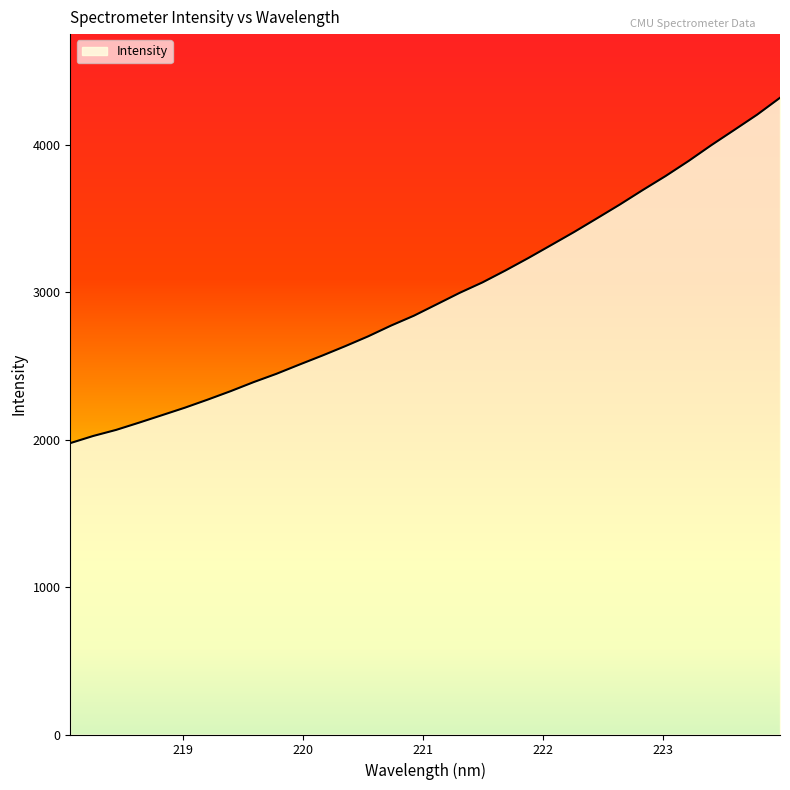

What is the minimum value shown in the chart?

1977.1